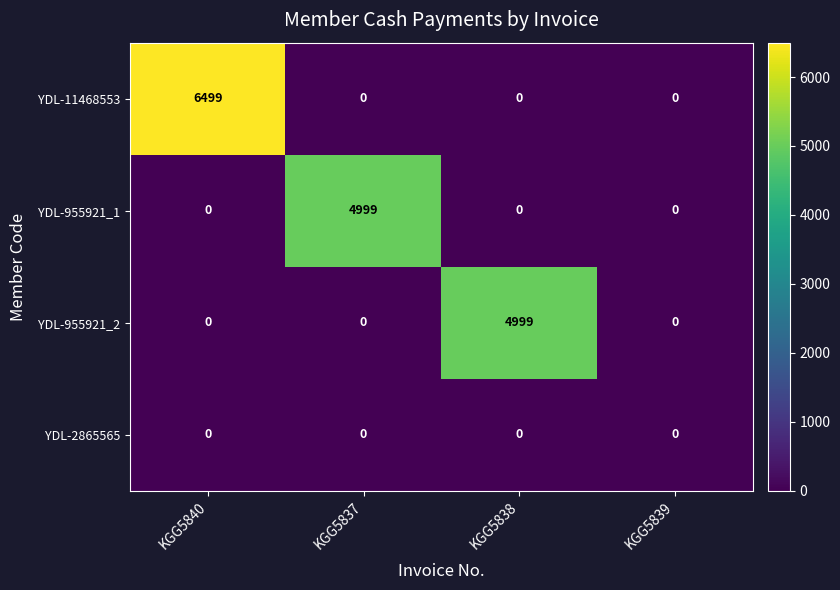

How many distinct data groups are displayed?

4